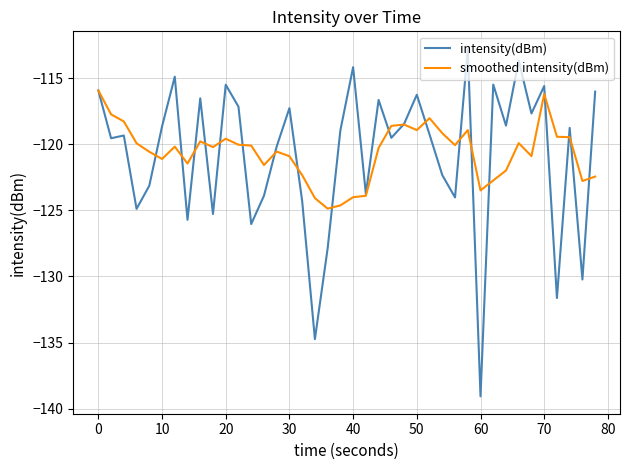

What is the smallest value displayed?

-139.1